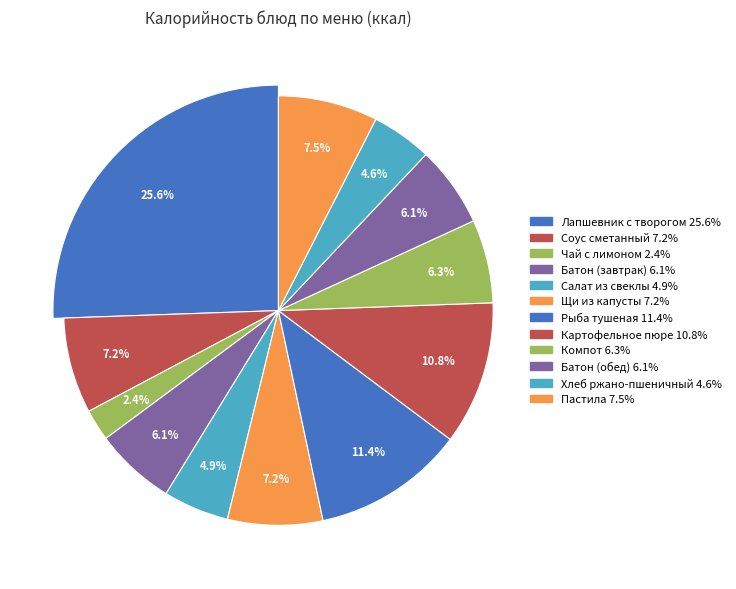

Is the sum of Чай с лимоном and Салат из свеклы greater than half?

No